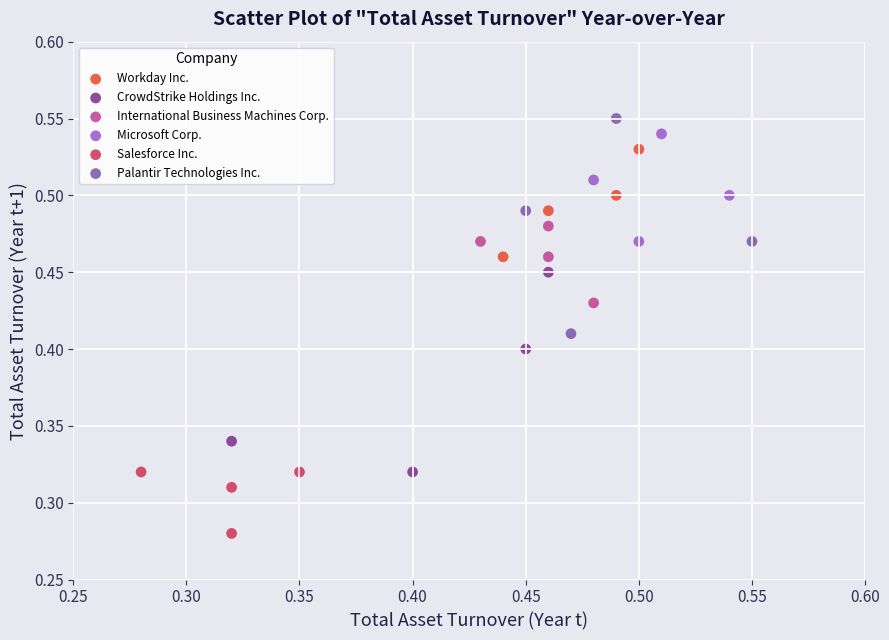

Which series has the widest spread of Y values?

Palantir Technologies Inc.